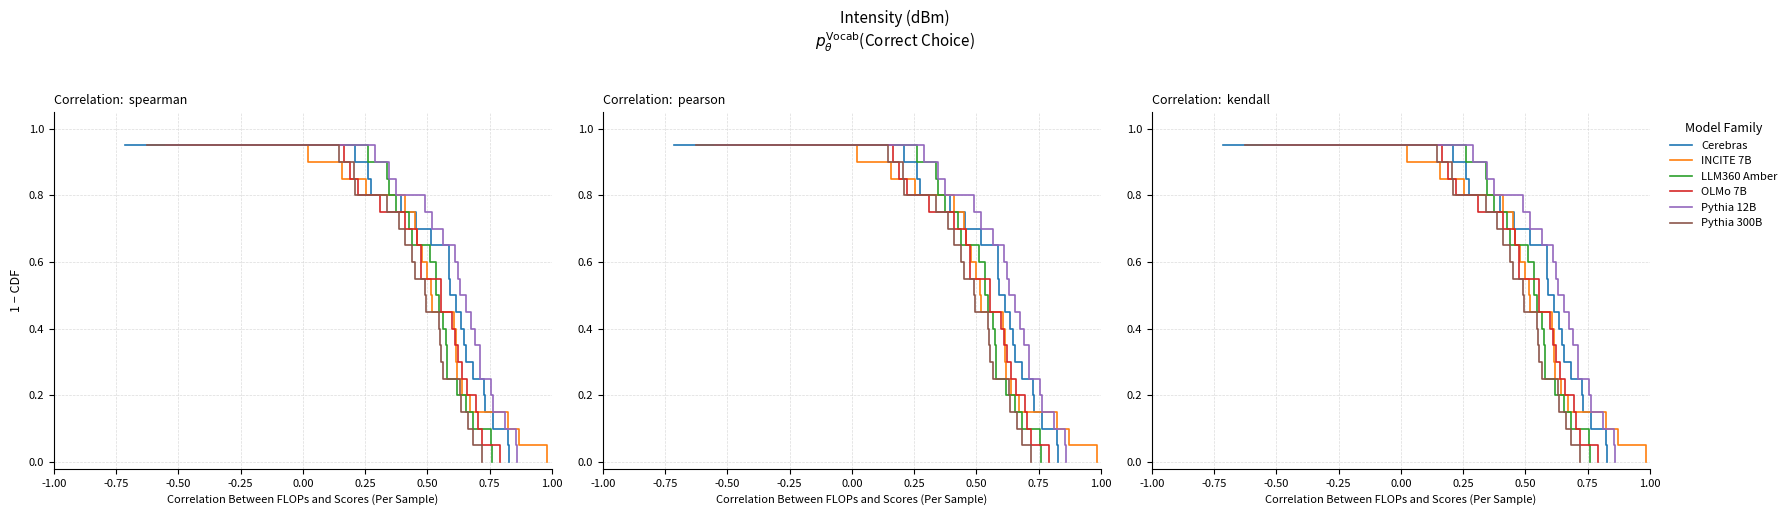

Does the chart display data point markers on the line(s)?

No